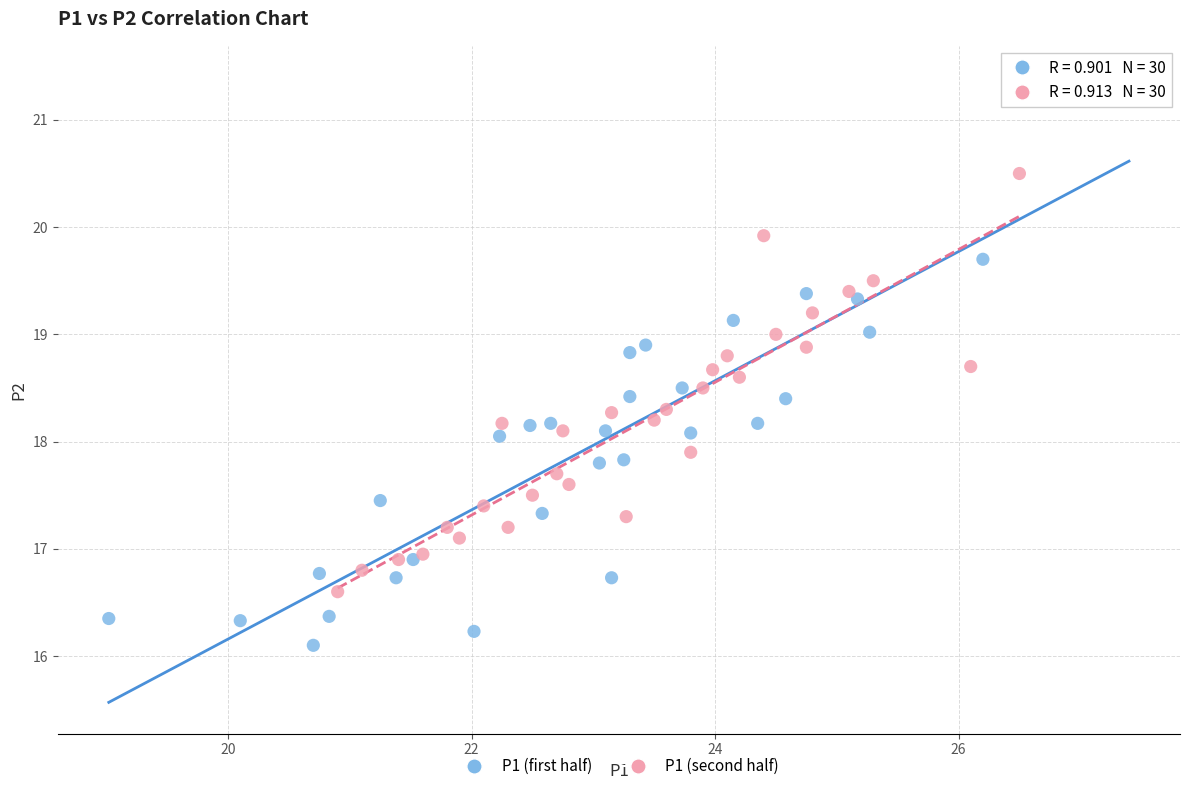

Which series reaches the maximum Y coordinate?

P1 (first half)